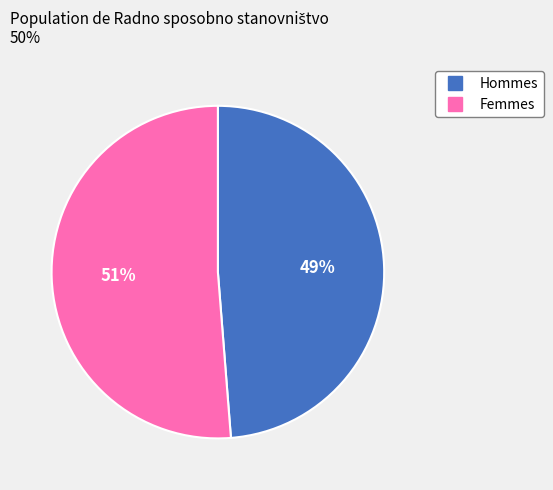

Is there any slice that represents more than half of the pie?

Yes